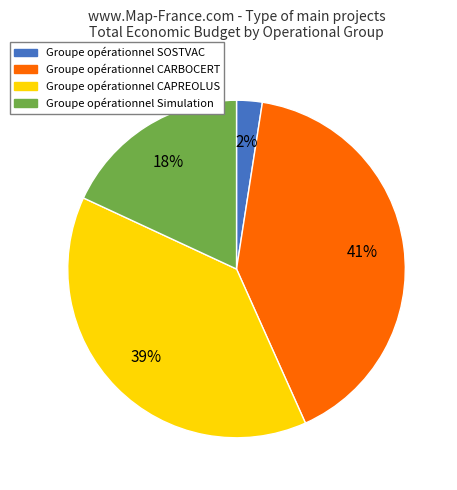

To the nearest percent, what is the average slice percentage?

25%